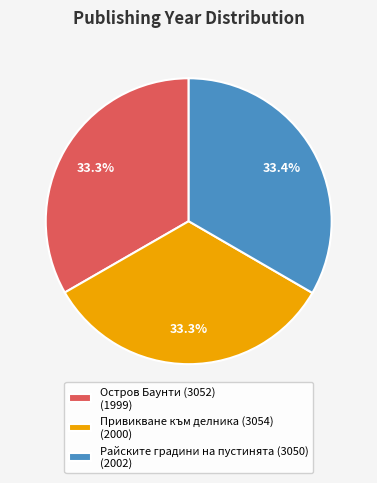

How many segments does this pie chart have?

3